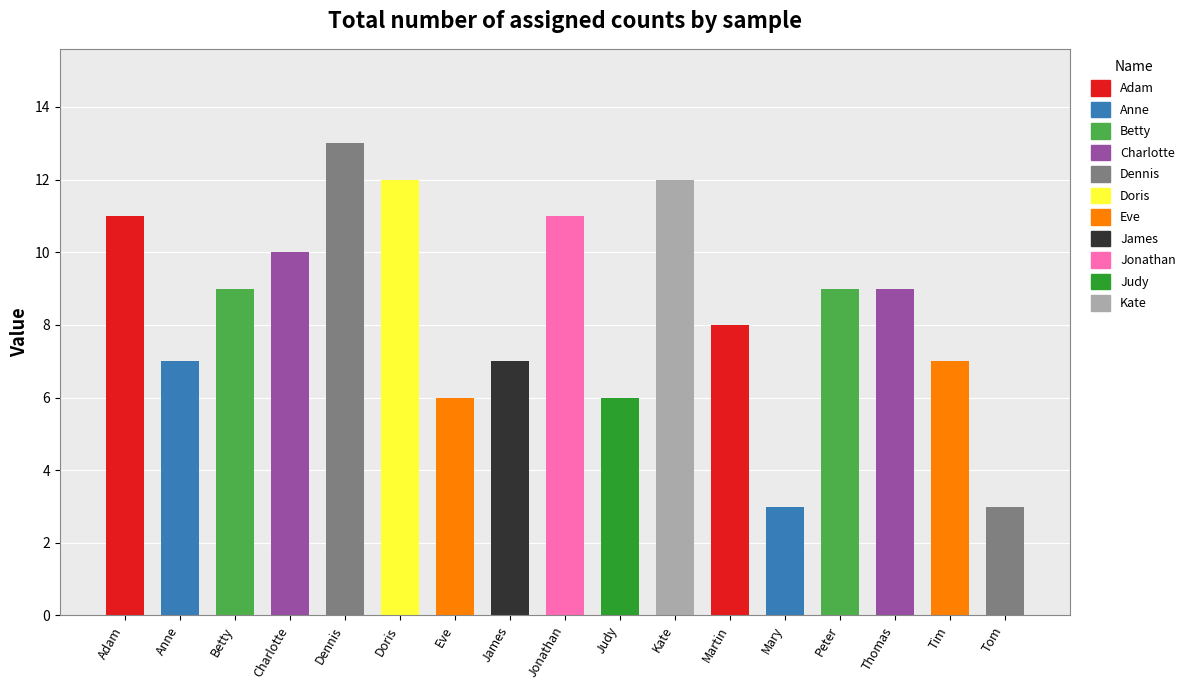

Reading right to left, extract all data points from this chart.

Tom=3	Tim=7	Thomas=9	Peter=9	Mary=3	Martin=8	Kate=12	Judy=6	Jonathan=11	James=7	Eve=6	Doris=12	Dennis=13	Charlotte=10	Betty=9	Anne=7	Adam=11